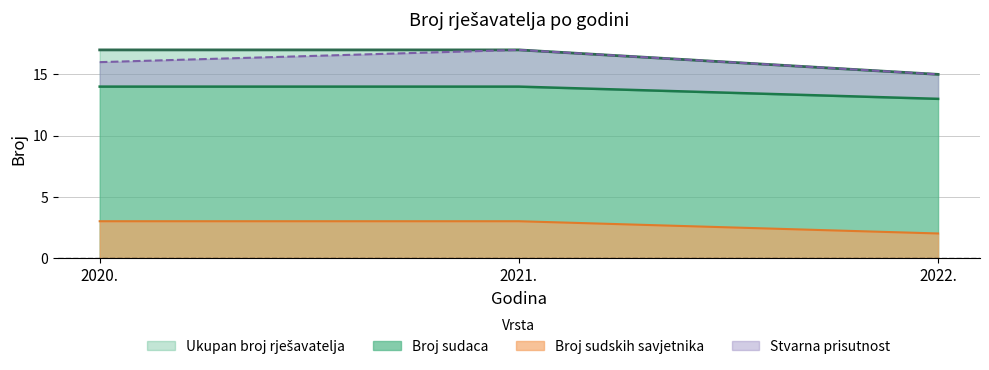

Where is Ukupan broj rjesavatelja - stvarna prisutnost nearest to the value 16?

2020.